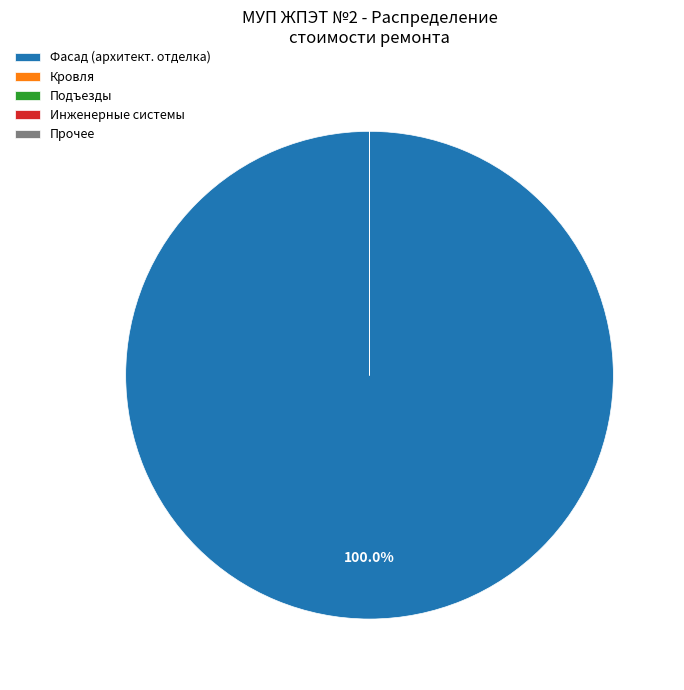

Which category has the biggest portion of the pie?

Фасад (архитект. отделка)